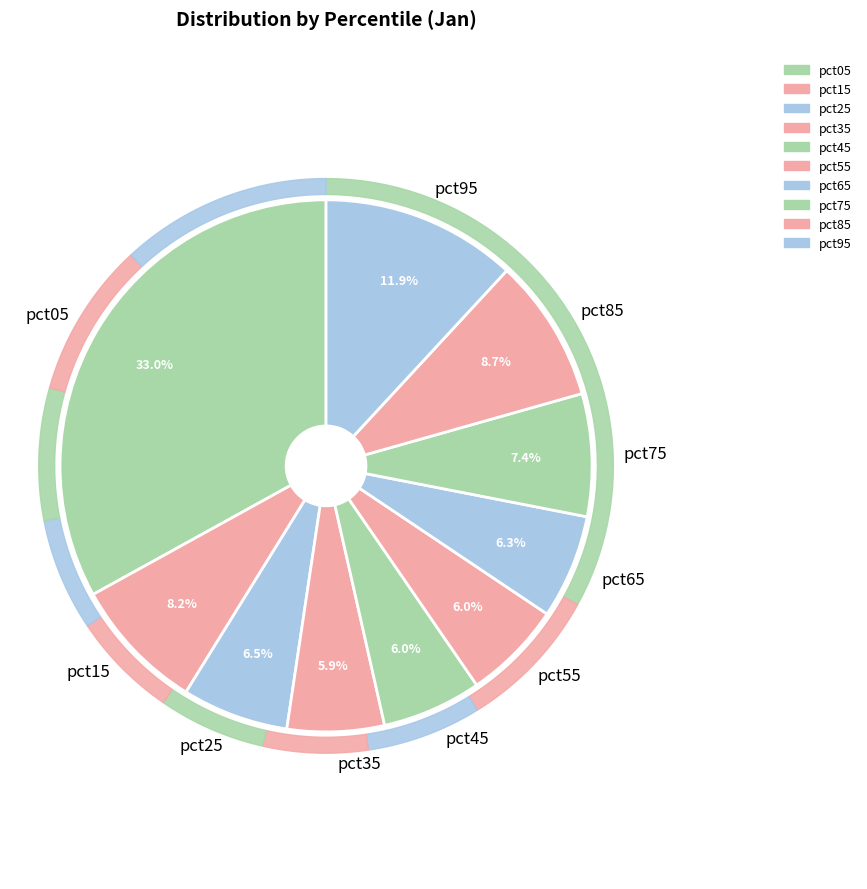

Is the sum of pct65 and pct35 greater than half?

No